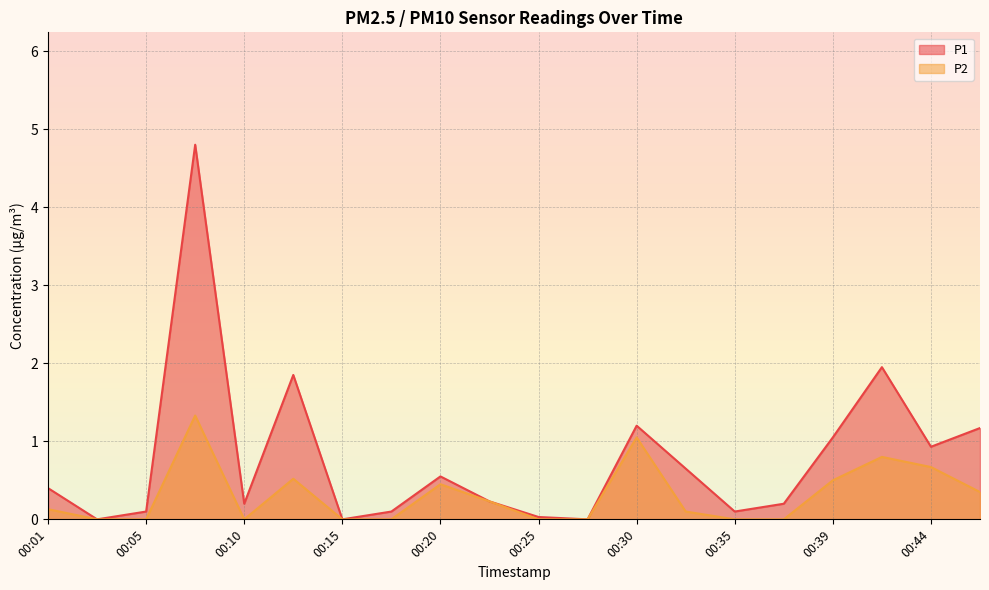

Which has a higher value, 00:20 or 00:42?

00:42